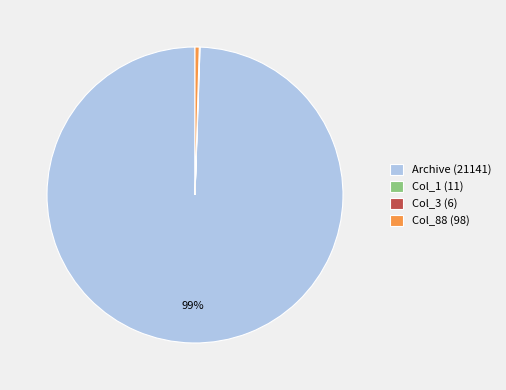

Which has a higher value, Archive (21141) or Col_88 (98)?

Archive (21141)